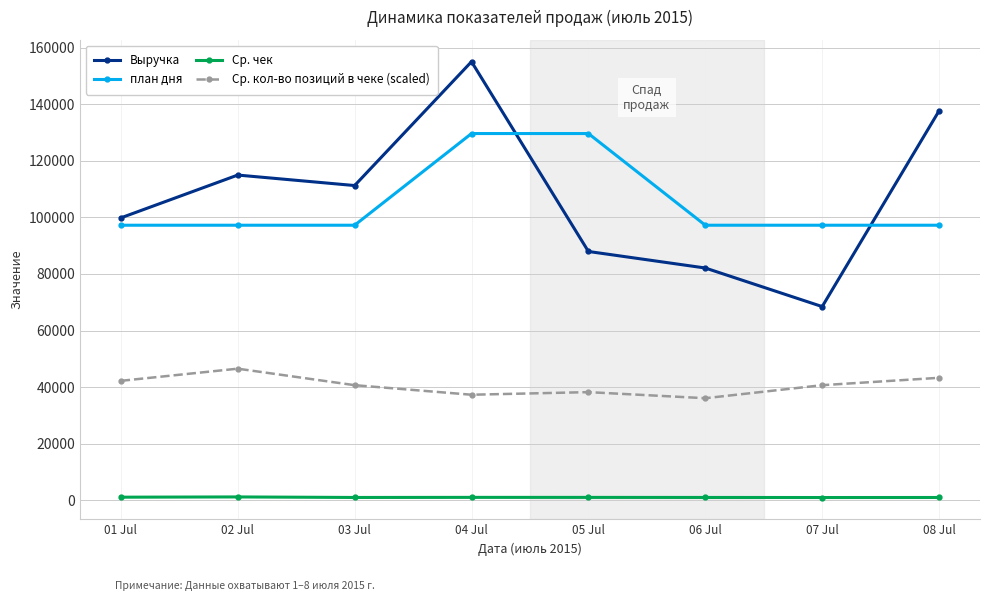

Where does the Выручка series first go above 111258?

02 Jul